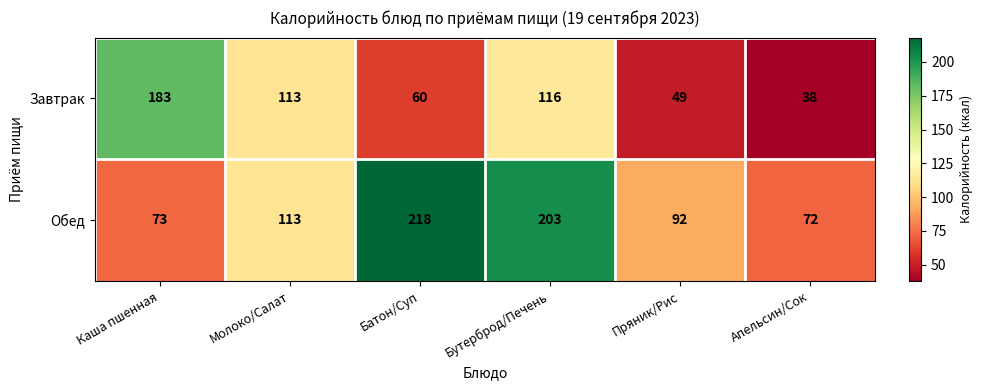

At which label is Обед closest to 145?

Молоко/Салат